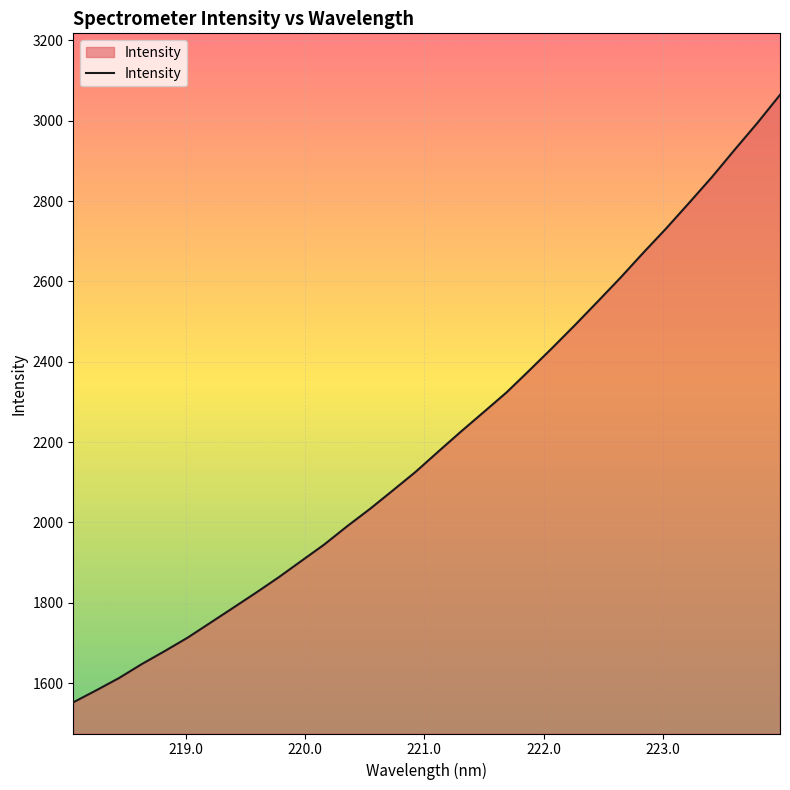

True or false: the data has more than 0 interior local peaks.

False